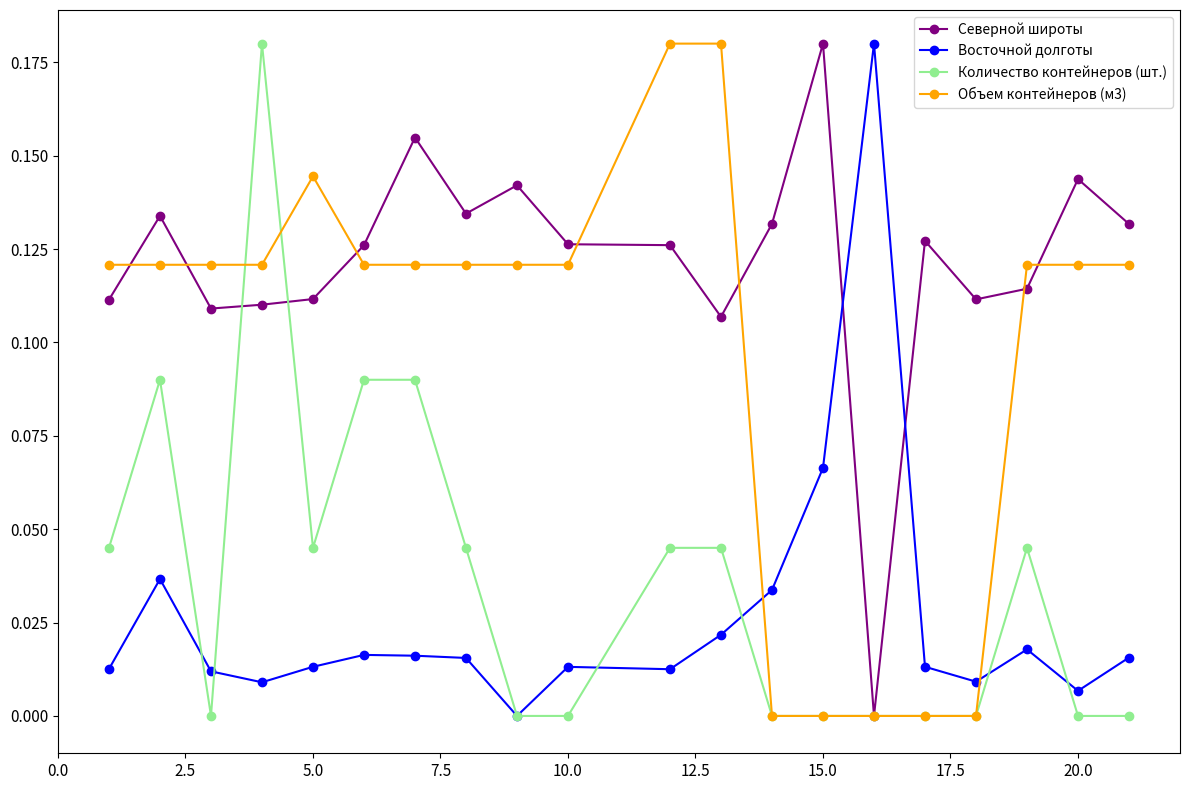

Which series has the largest total across all categories?

Северной широты